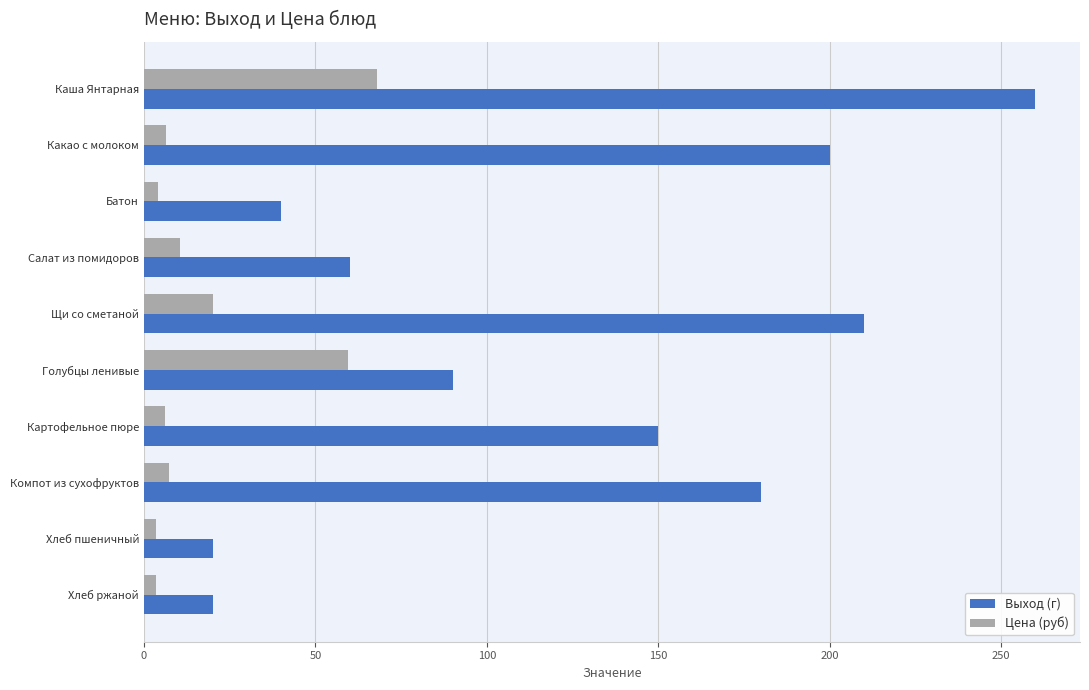

What is the minimum value for Выход (г)?

20.0